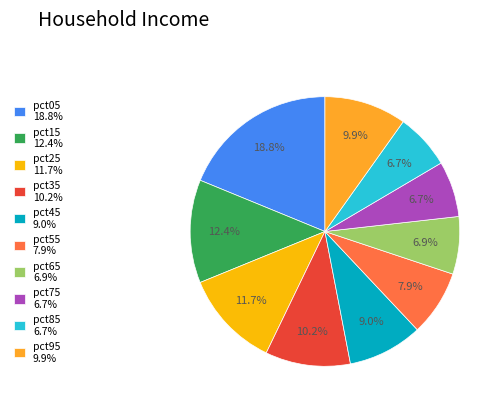

How many slices are in this pie chart?

10